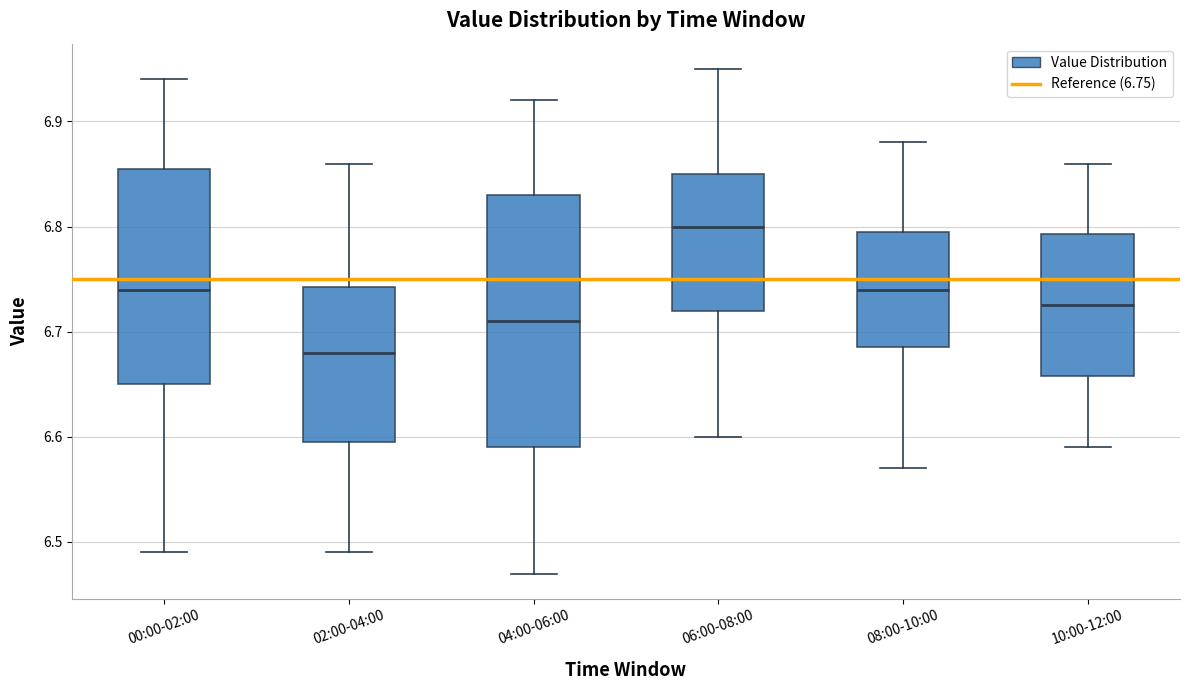

Reading left to right, transcribe this box plot: for each box, give where its median line is, the range the box spans, and where its two whiskers end, as read against the y-axis. The values are not printed on the chart, so give them approximately, as read against the axis.

00:00-02:00: median 6.74, box 6.65 to 6.86, whiskers 6.49 to 6.94
02:00-04:00: median 6.68, box 6.60 to 6.74, whiskers 6.49 to 6.86
04:00-06:00: median 6.71, box 6.59 to 6.83, whiskers 6.47 to 6.92
06:00-08:00: median 6.80, box 6.72 to 6.85, whiskers 6.60 to 6.95
08:00-10:00: median 6.74, box 6.69 to 6.80, whiskers 6.57 to 6.88
10:00-12:00: median 6.73, box 6.66 to 6.79, whiskers 6.59 to 6.86